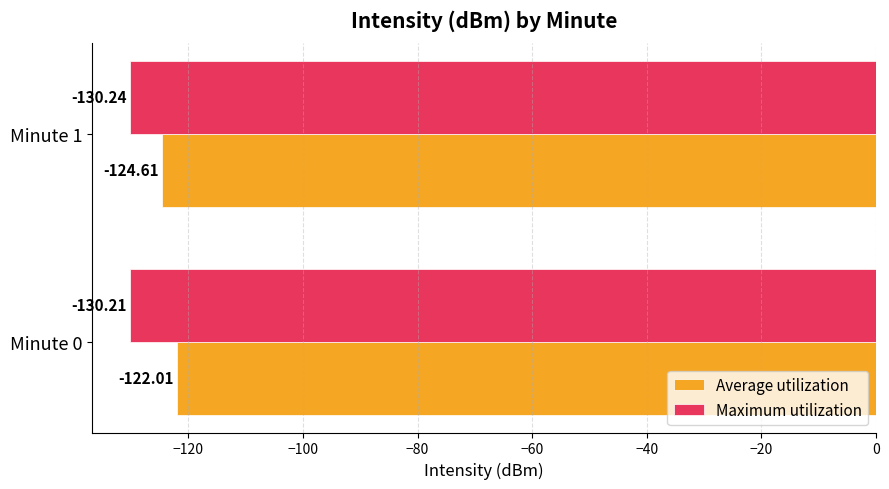

What is the spread (max minus min) of values at Minute 0?

8.2